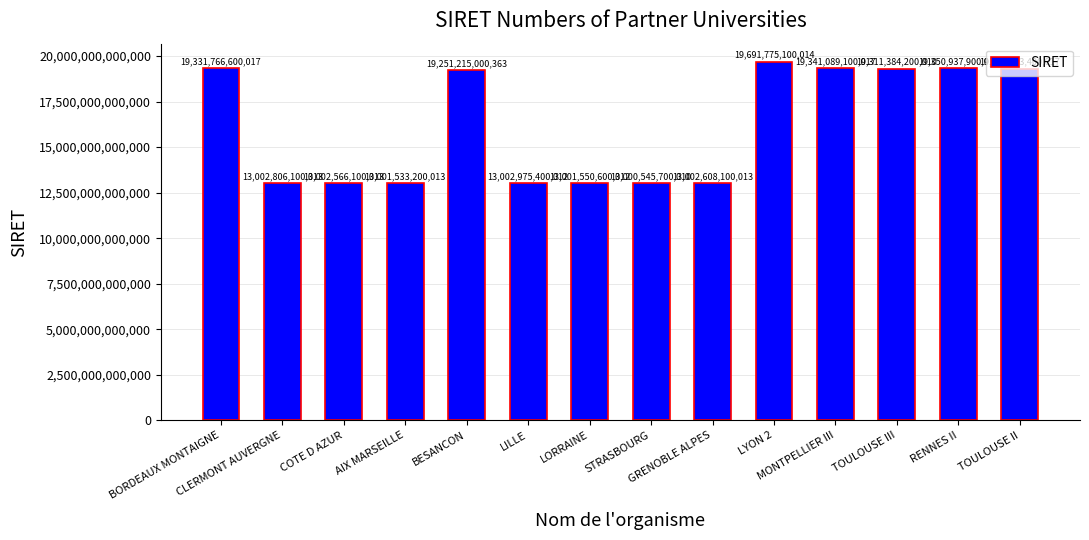

List the labels in order of value, smallest first.

STRASBOURG, AIX MARSEILLE, LORRAINE, COTE D AZUR, GRENOBLE ALPES, CLERMONT AUVERGNE, LILLE, BESANCON, TOULOUSE II, TOULOUSE III, BORDEAUX MONTAIGNE, MONTPELLIER III, RENNES II, LYON 2